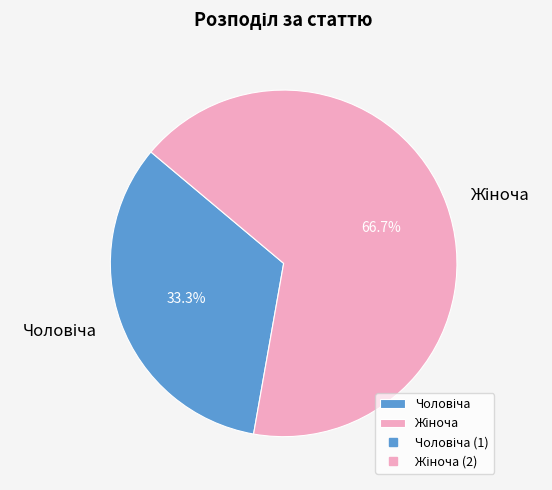

Is there any slice that represents more than half of the pie?

Yes